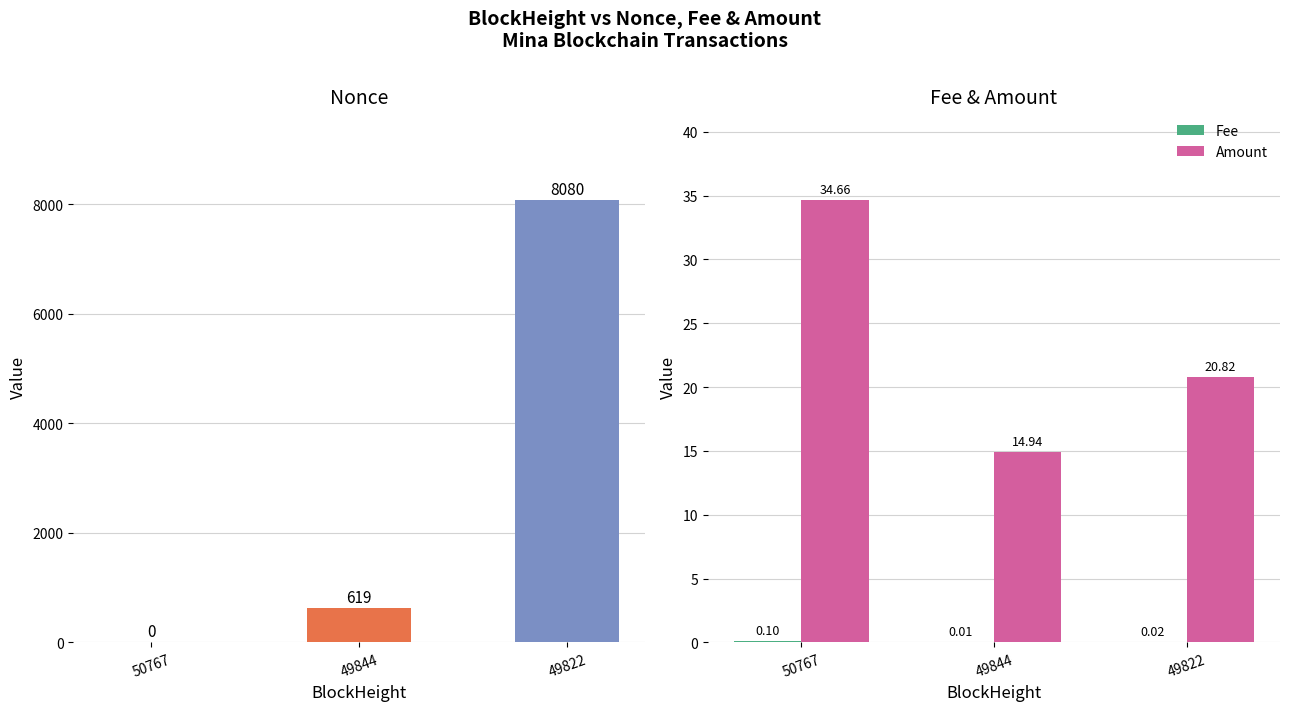

The value of Amount at 49822 is 14.1. True or false?

False